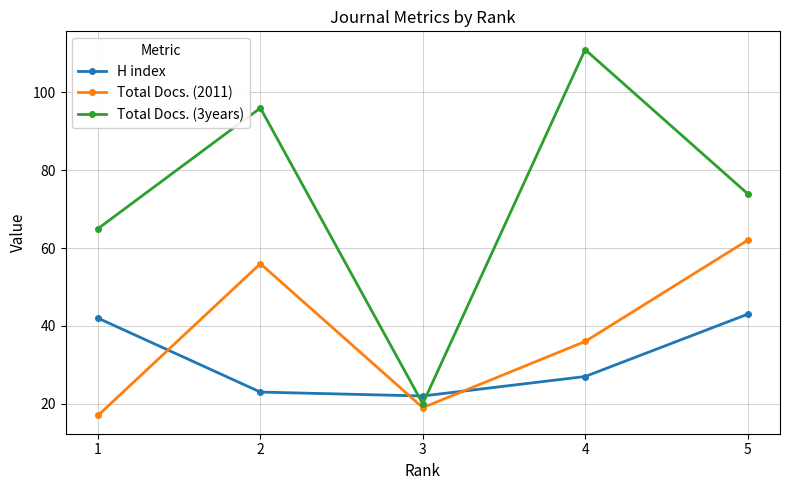

Where is the first local maximum for Total Docs. (2011)?

2